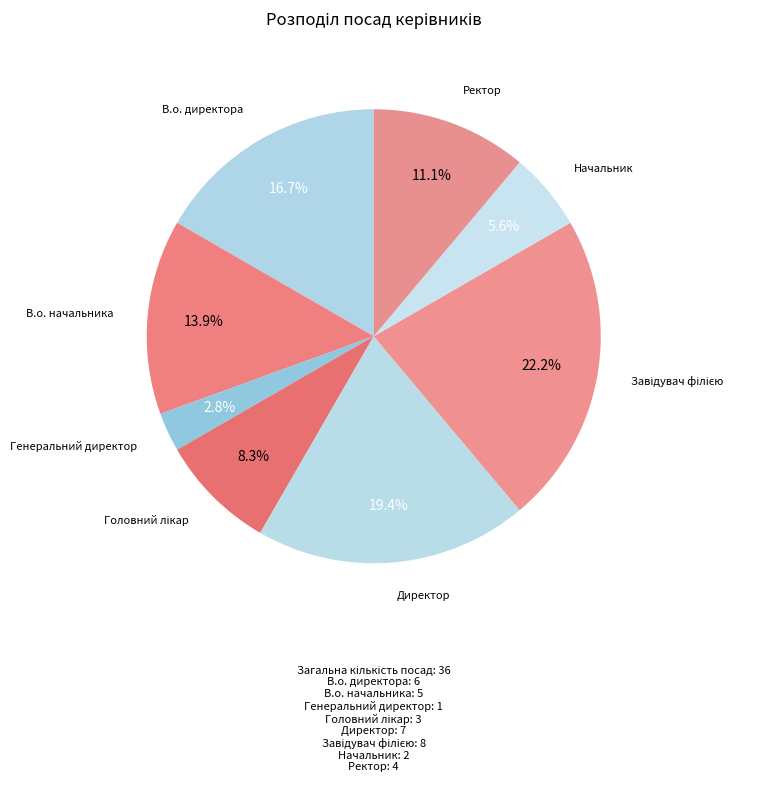

Count the number of slices in the pie.

8